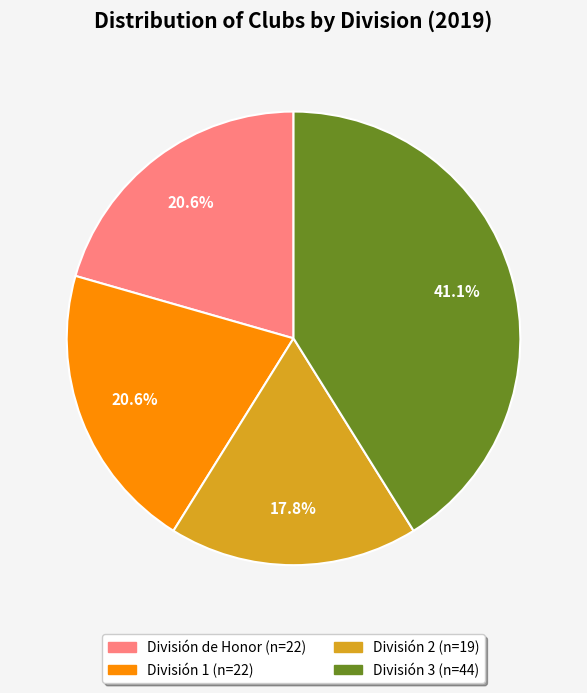

To the nearest percent, what percentage of the pie is División 2?

18%